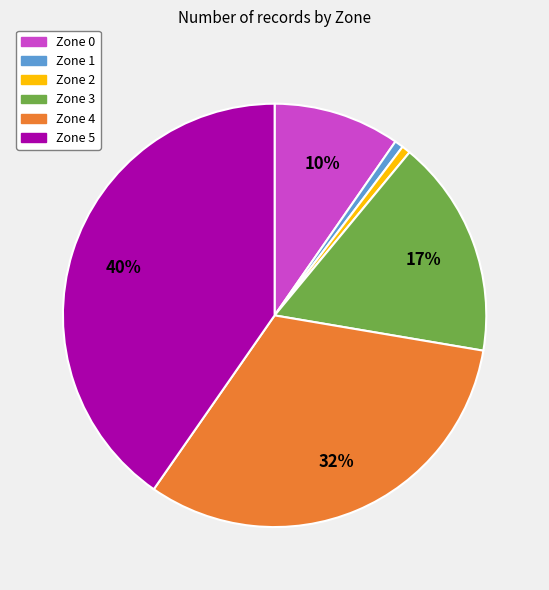

Is there a majority slice in this chart?

No